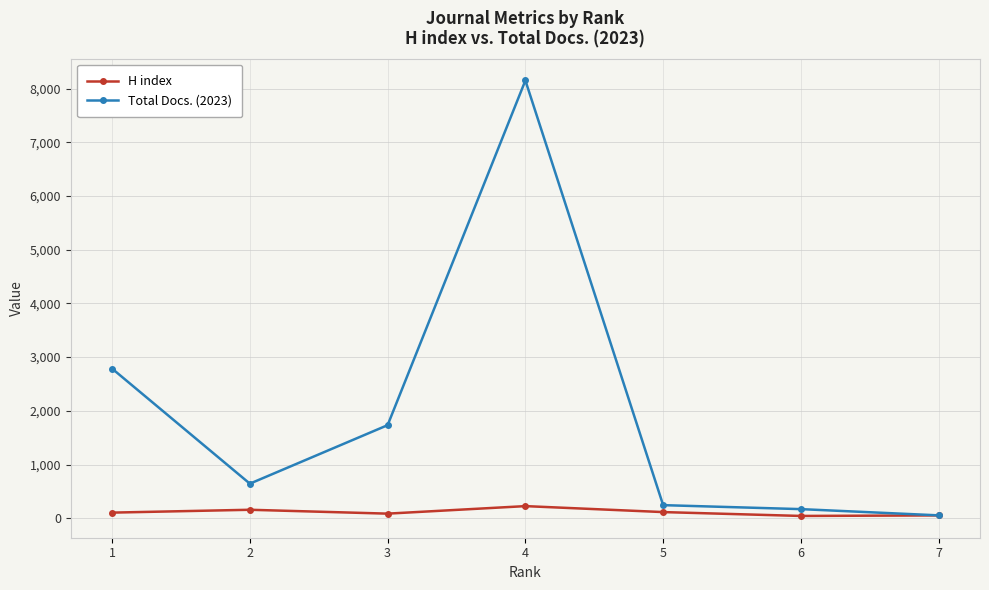

Is the value of Total Docs. (2023) at 6 greater than the value of H index at 4?

No